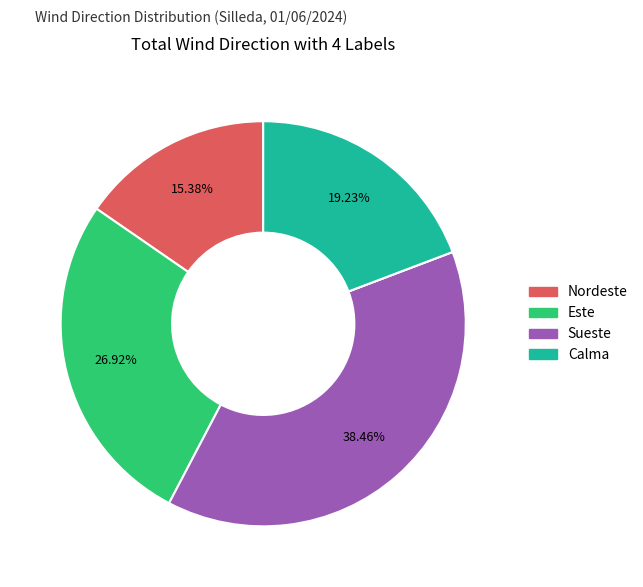

To the nearest percent, what is the difference between the largest and smallest slice percentages?

38%